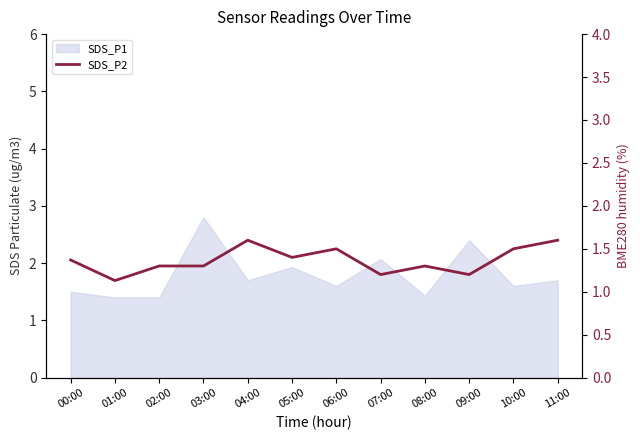

Is it true that the value at 06:00 is 0.9?

False